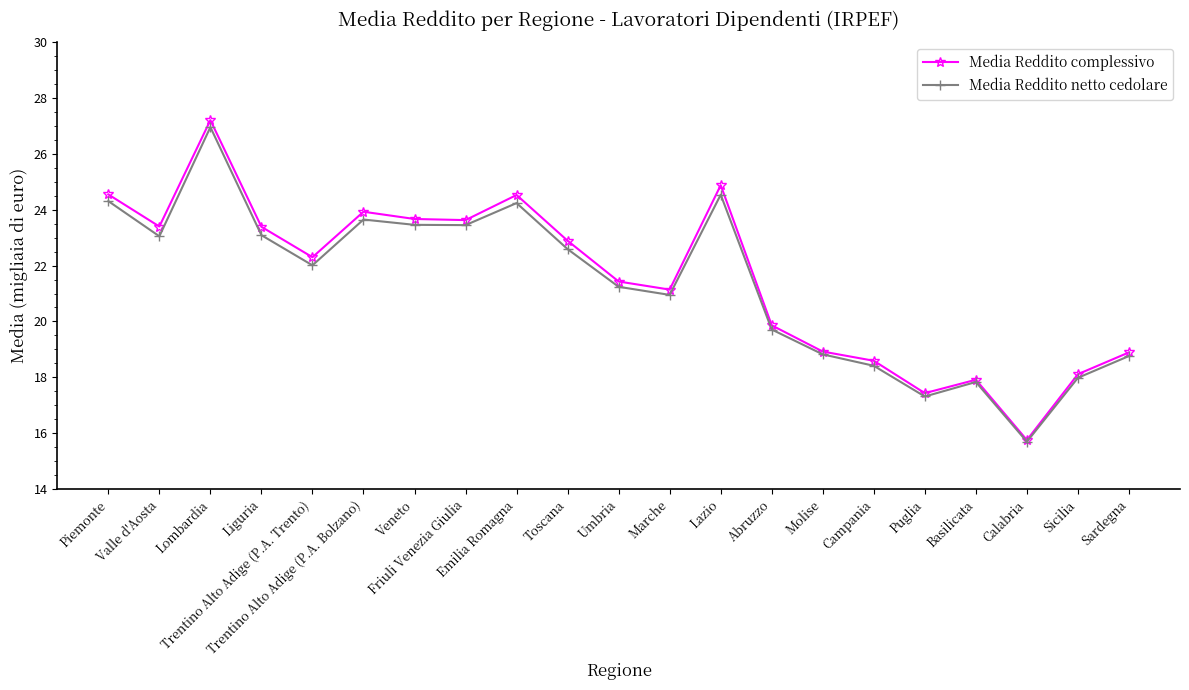

What is the difference between the highest and lowest values at Sardegna?

0.1